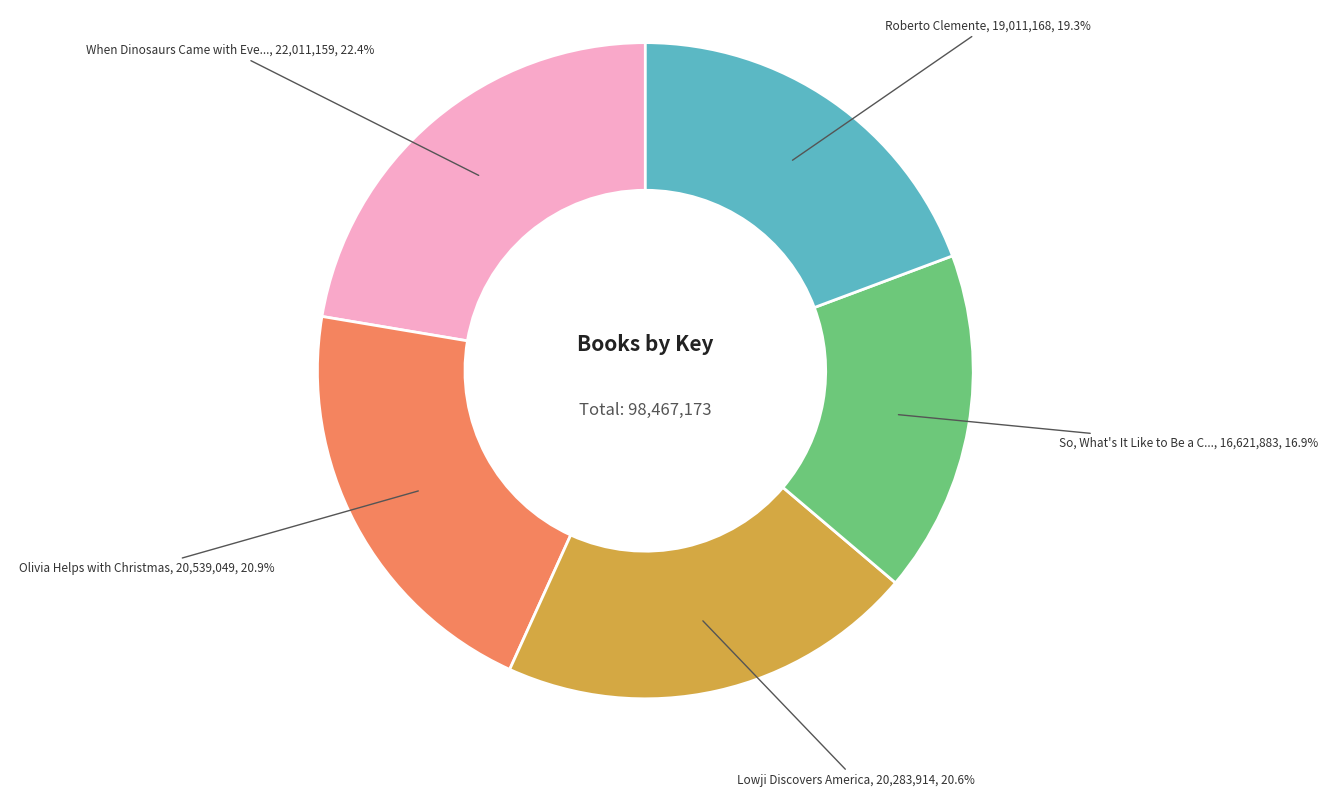

Is there any slice that represents more than half of the pie?

No